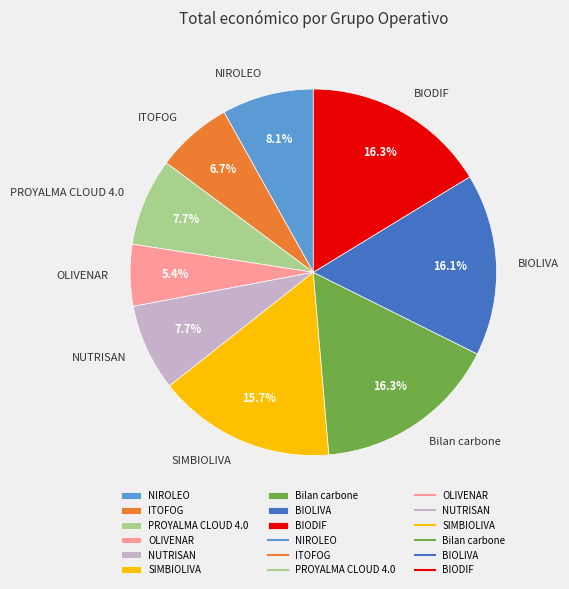

What portion of the pie excludes PROYALMA CLOUD 4.0?

92.3%